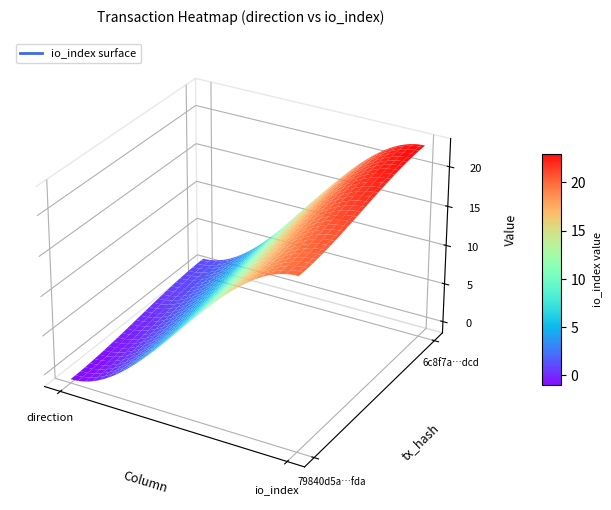

Rank the series at -1 from highest to lowest value.

6c8f7a32534165ac88556645e59c543c7a27dcd, 79840d5a7cbb0923fc2e07647e01a98e10b7fda